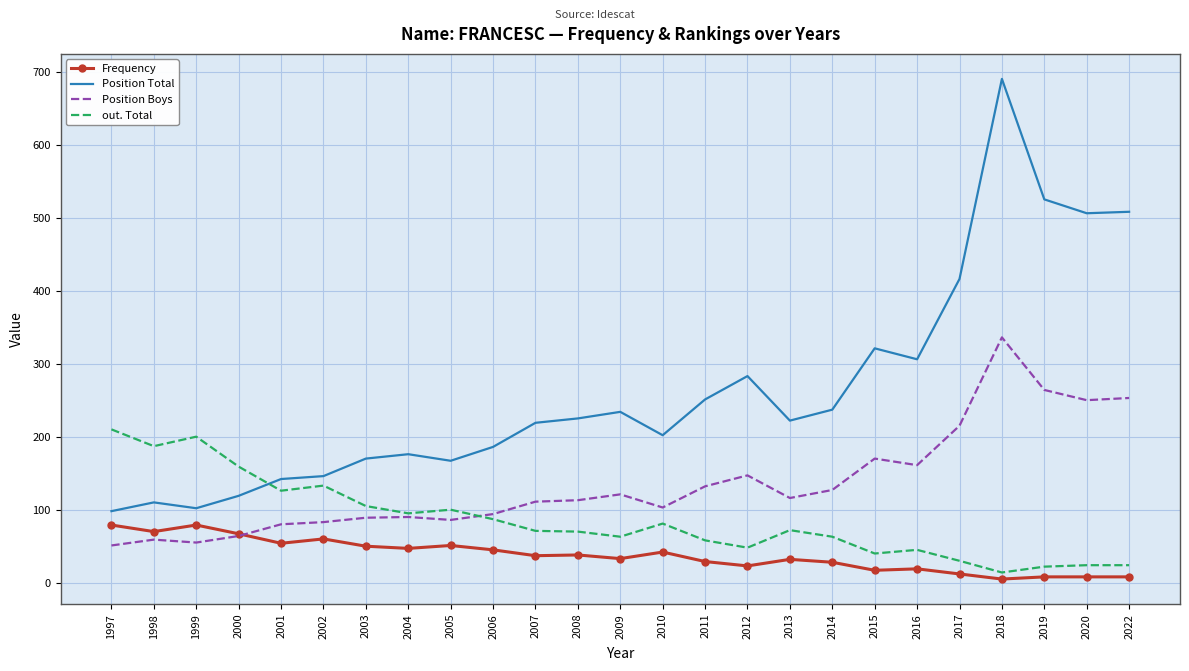

True or false: Position Boys and out. Total cross at least once.

True